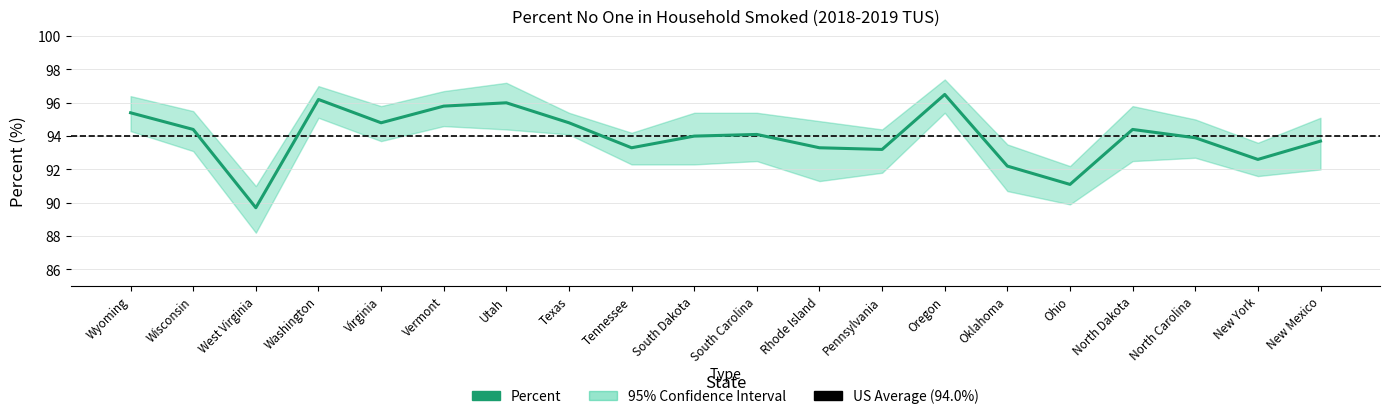

Rank the series at Wyoming from lowest to highest value.

Lower 95% CI, Percent, Upper 95% CI